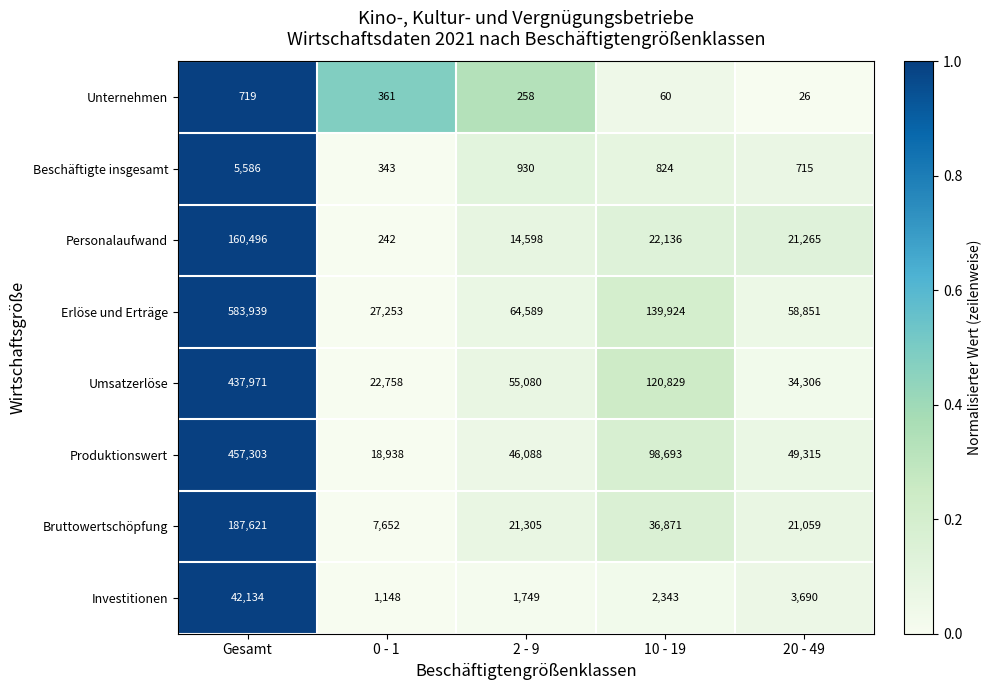

What is the approximate value of Umsatzerlöse at 2 - 9, to the nearest 100?

55100